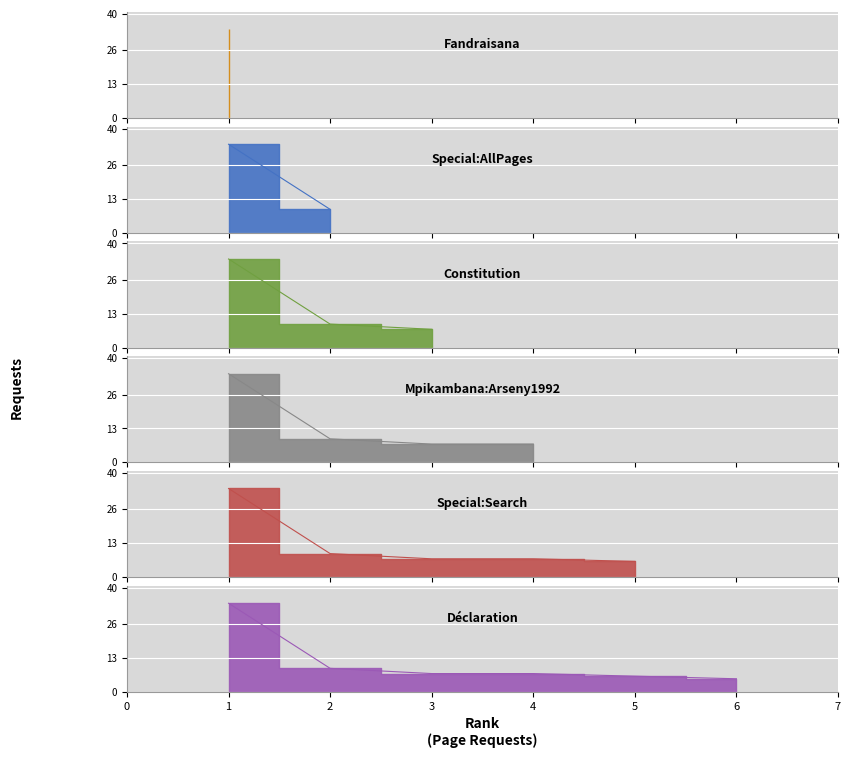

Reading left to right, what are all the values shown in this chart?

34	9	7	7	6	5